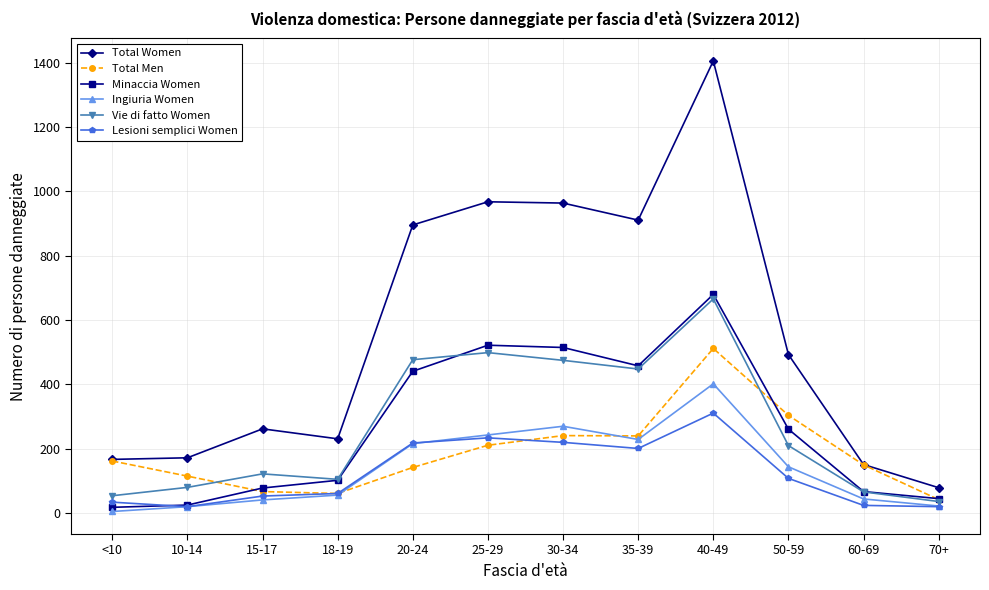

Which series has the largest range (max minus min)?

Total Women